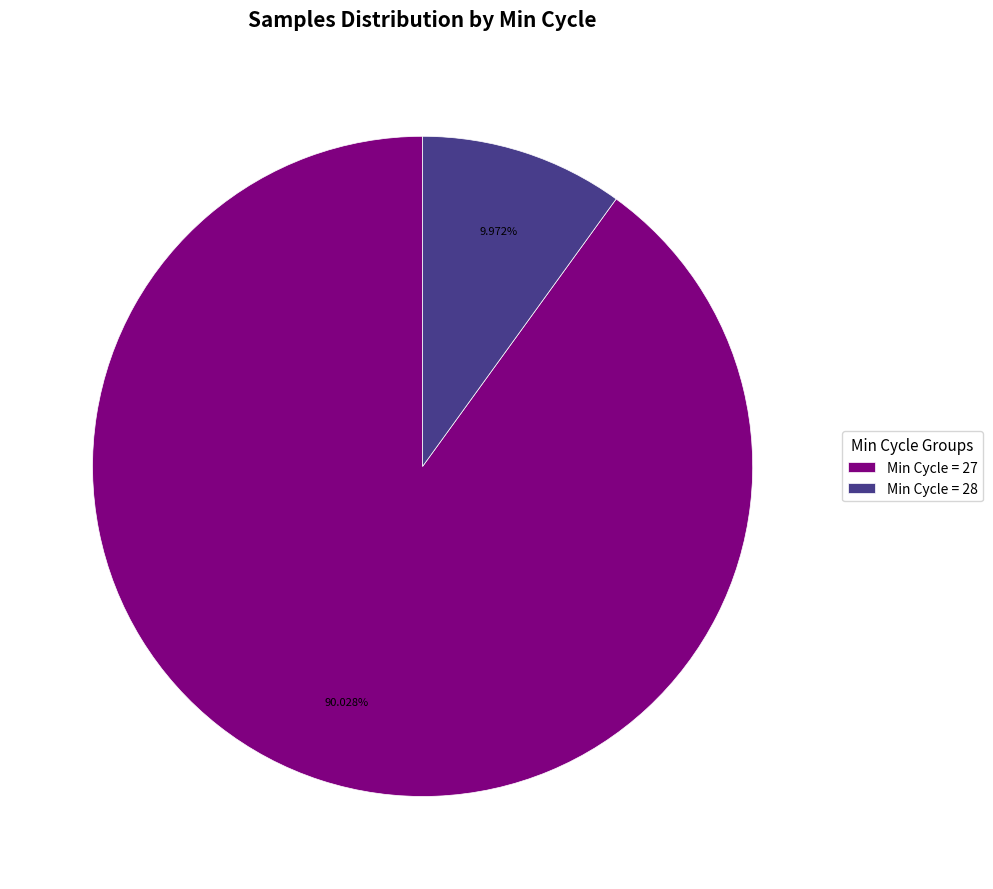

Does any single category account for the majority?

Yes